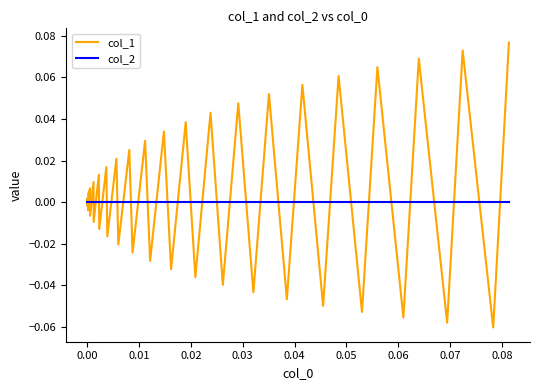

How many categories are shown in the chart?

40